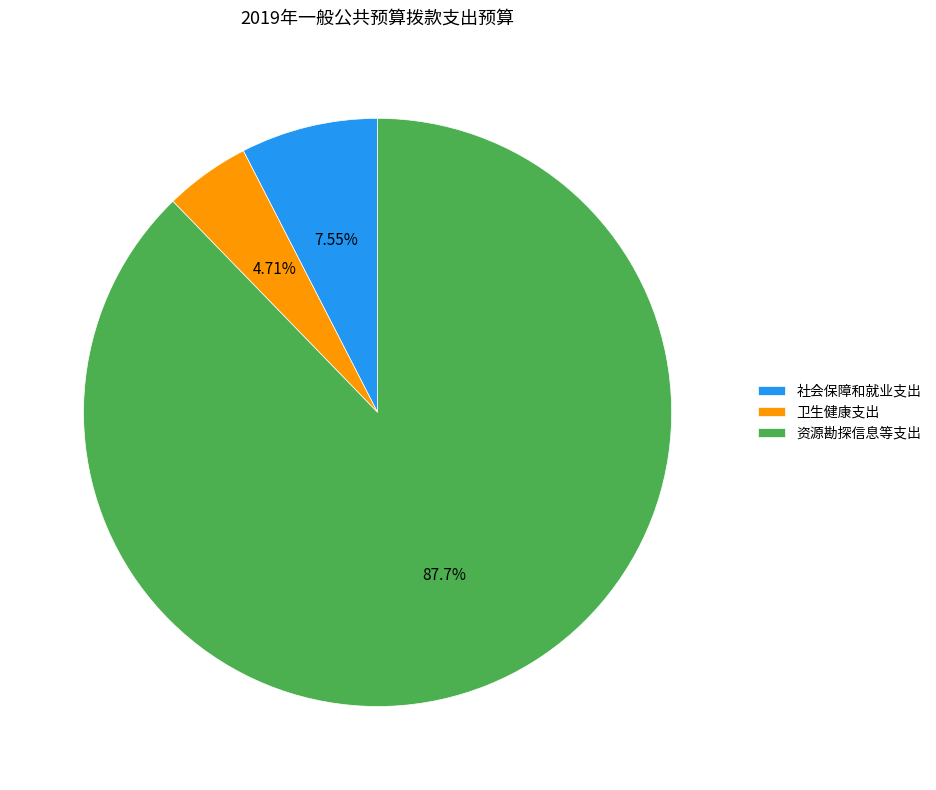

To the nearest percent, what is the difference between the largest and smallest slice percentages?

83%